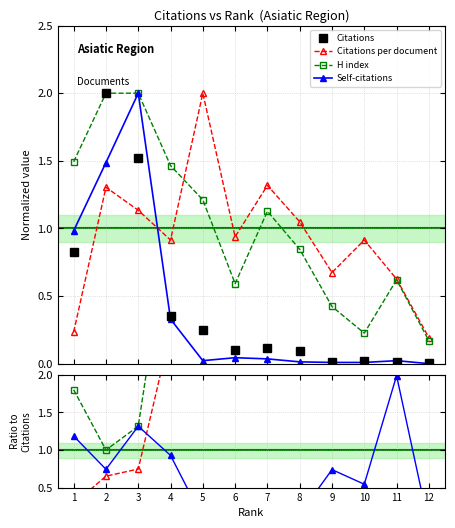

Rank the series by their maximum value, from lowest to highest.

Self-citations, Citations, H index, Citations per document